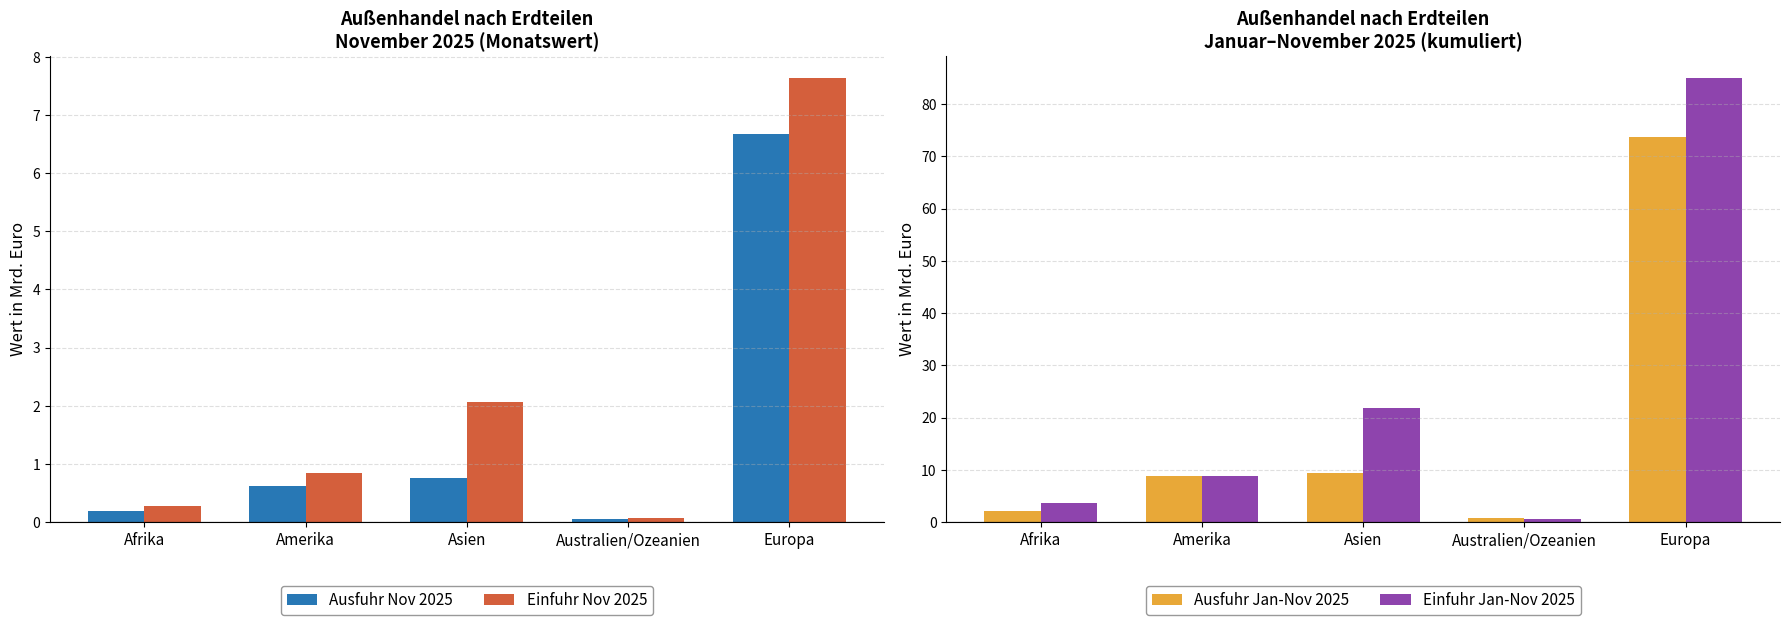

Reading left to right, transcribe all the data shown in this chart.

Ausfuhr Nov 2025: Afrika=0.2	Amerika=0.6	Asien=0.8	Australien/Ozeanien=0.1	Europa=6.7
Einfuhr Nov 2025: Afrika=0.3	Amerika=0.8	Asien=2.1	Australien/Ozeanien=0.1	Europa=7.6
Ausfuhr Jan-Nov 2025: Afrika=2.2	Amerika=8.9	Asien=9.4	Australien/Ozeanien=0.9	Europa=73.7
Einfuhr Jan-Nov 2025: Afrika=3.8	Amerika=8.8	Asien=21.9	Australien/Ozeanien=0.6	Europa=84.9